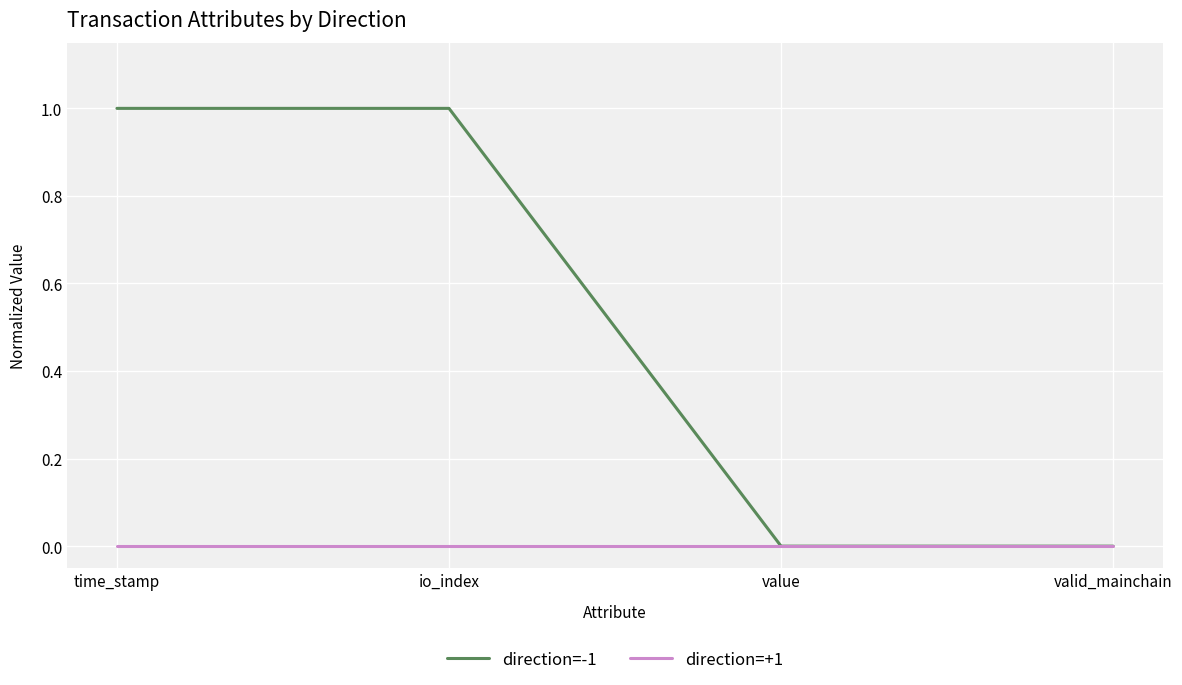

What are all the series names shown in the legend?

direction=-1, direction=+1